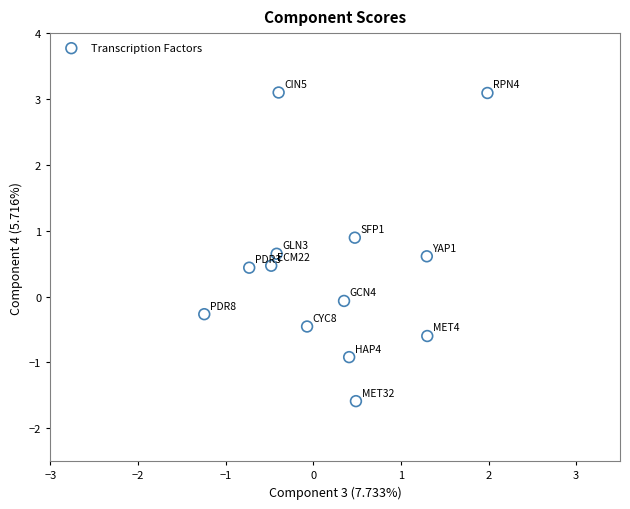

What is the range of Y values (max minus min)?

4.7